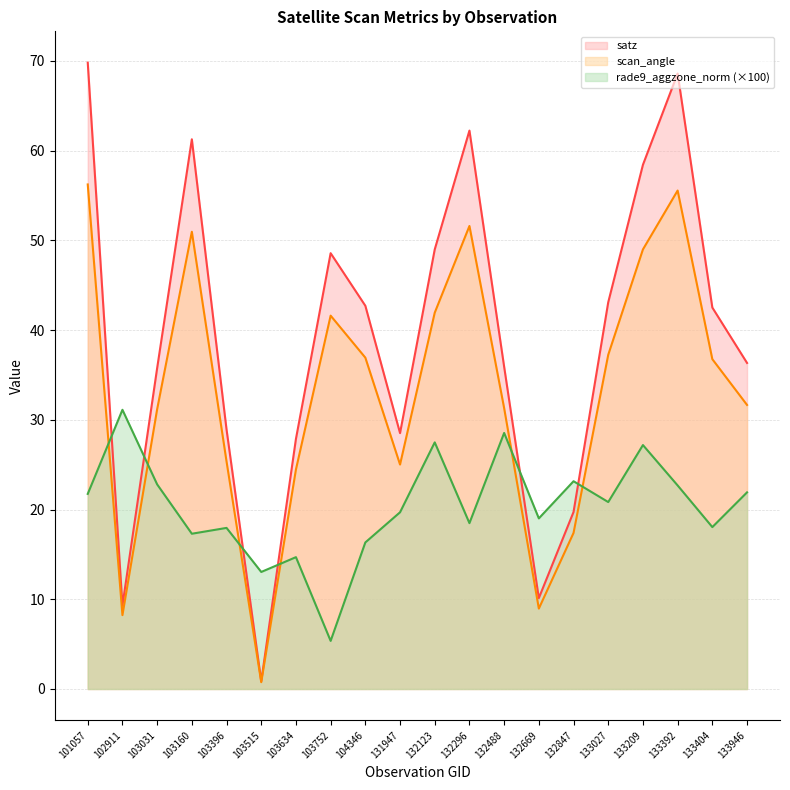

Does the chart have visible grid lines?

Yes